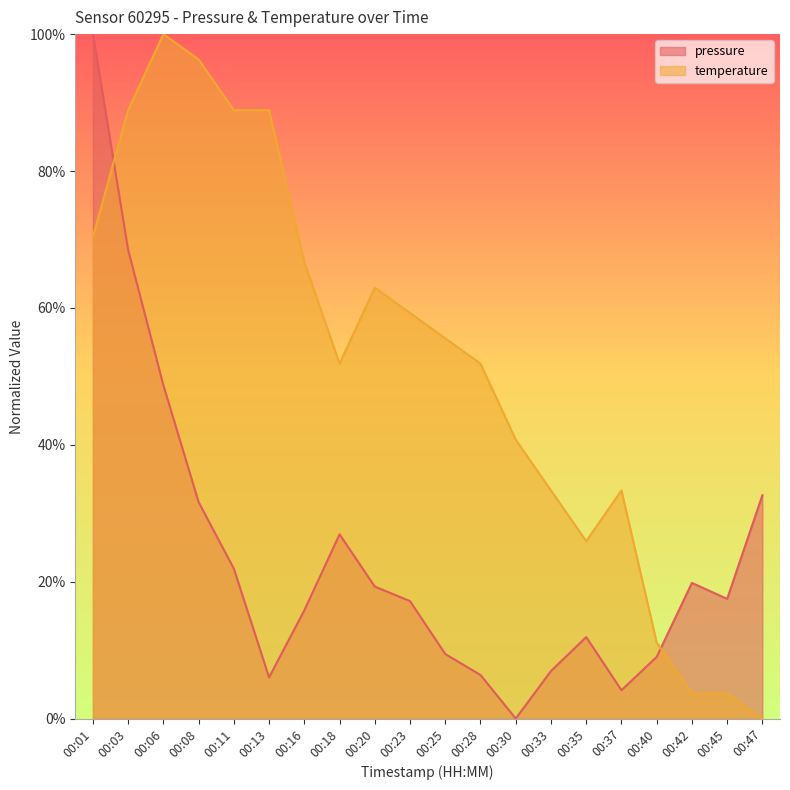

Rank the series at 00:40 from highest to lowest value.

temperature, pressure